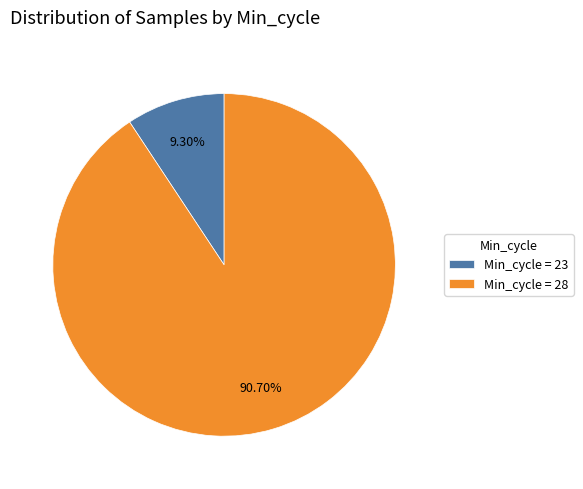

Rank the categories by value from highest to lowest.

Min_cycle = 28, Min_cycle = 23